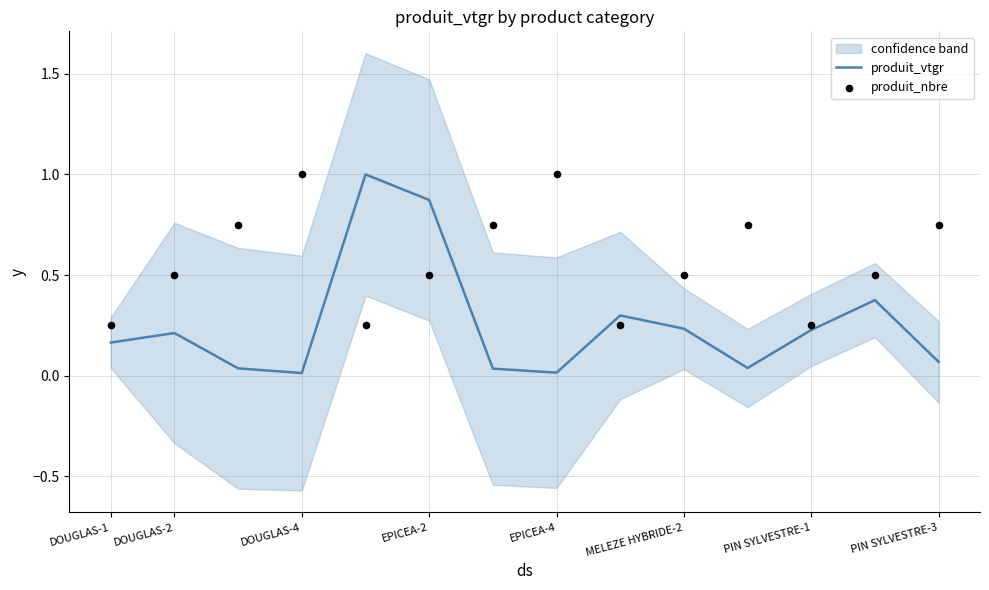

Which series has the largest Y range (max minus min)?

produit_vtgr